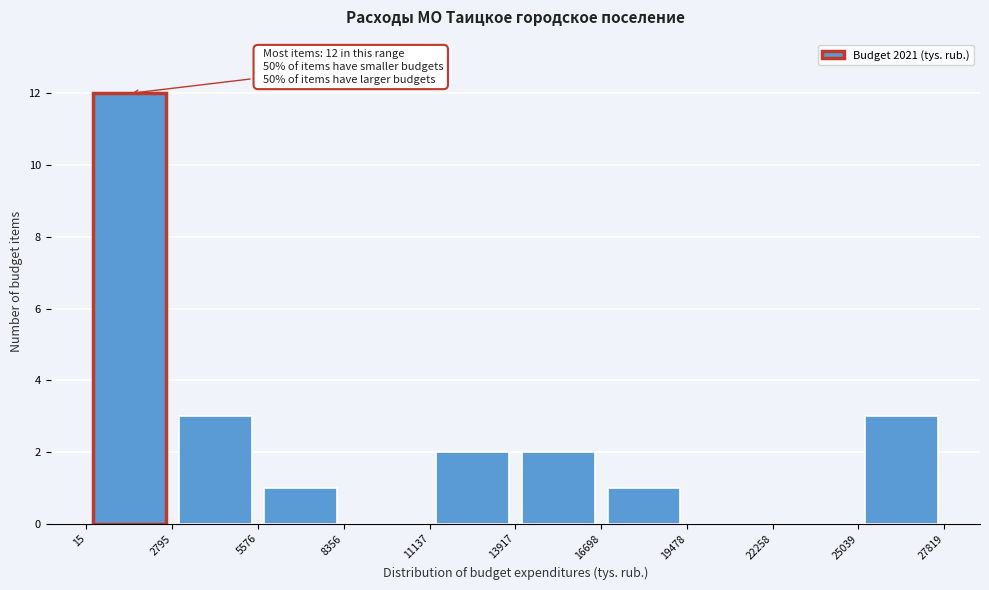

Which range on the x-axis has the tallest bar?

15 to 2795